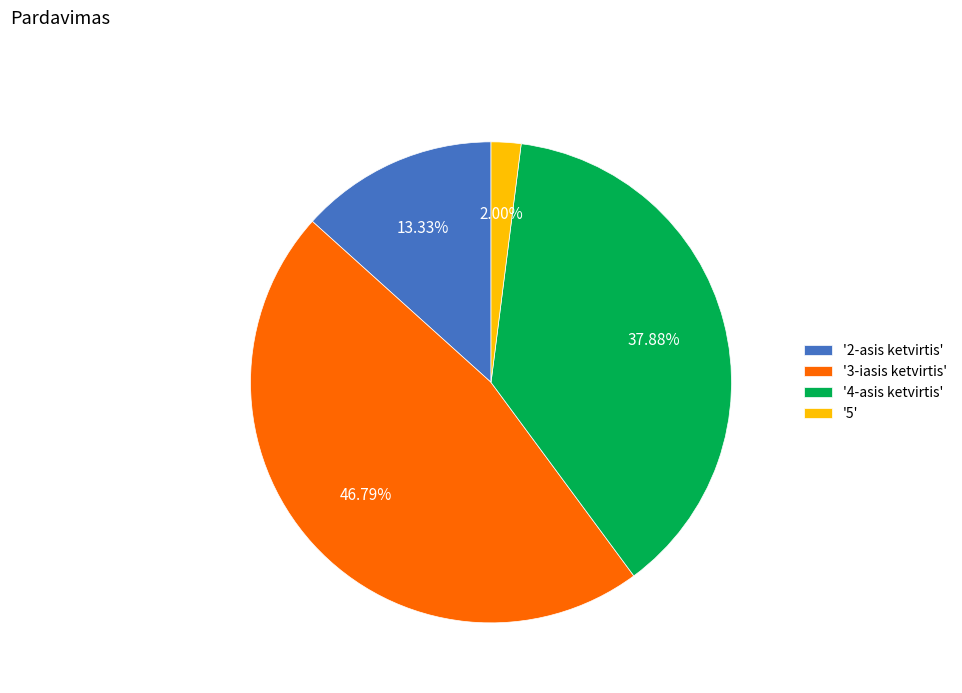

Which has a higher value, '2-asis ketvirtis' or '5'?

'2-asis ketvirtis'